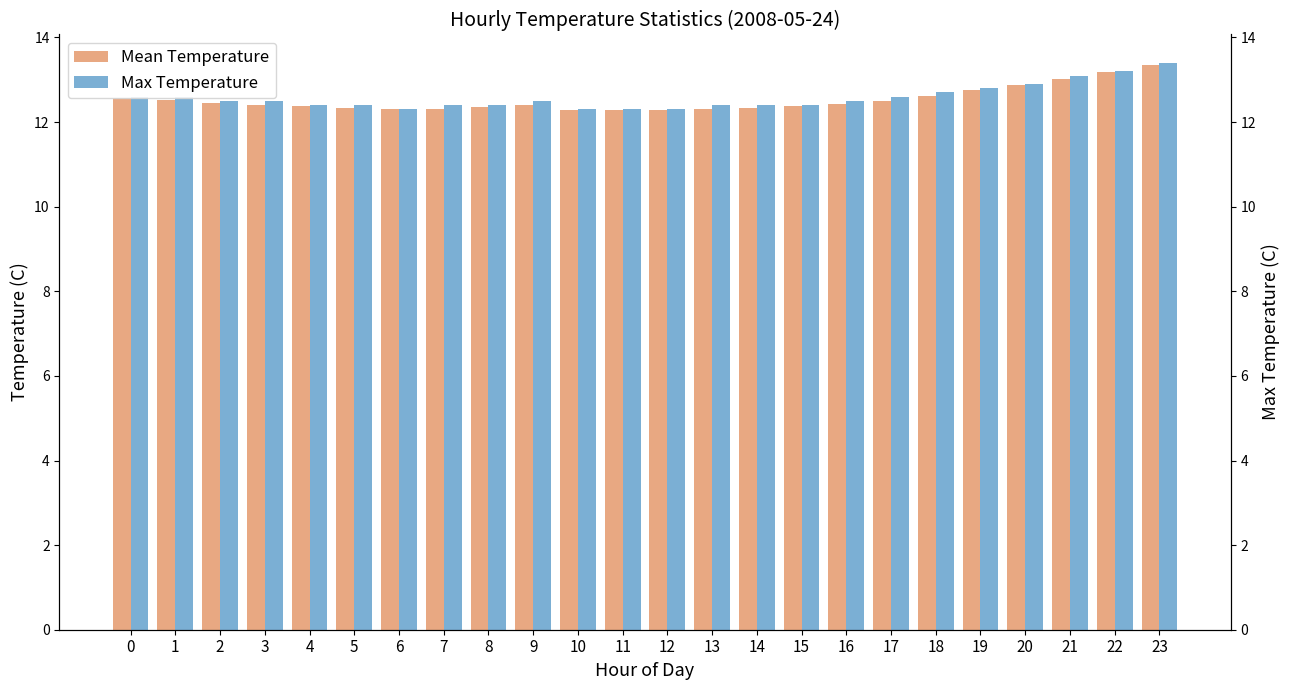

At which category does the chart reach its minimum across all series?

10